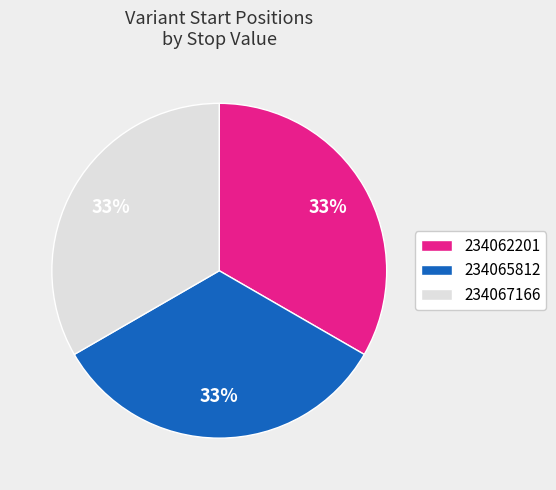

Do 234065812 and 234062201 together represent more than half of the pie?

Yes